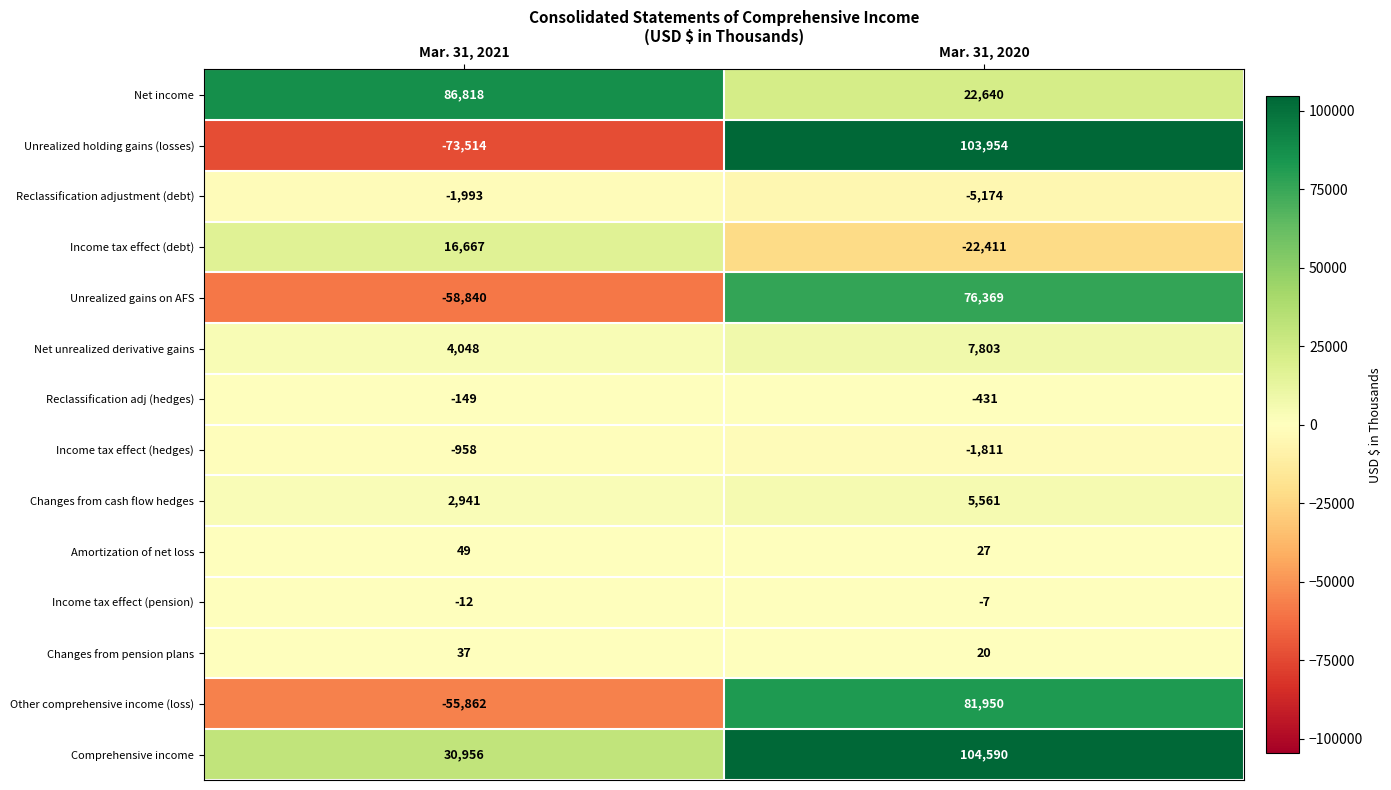

Which series has the largest total across all categories?

Comprehensive income